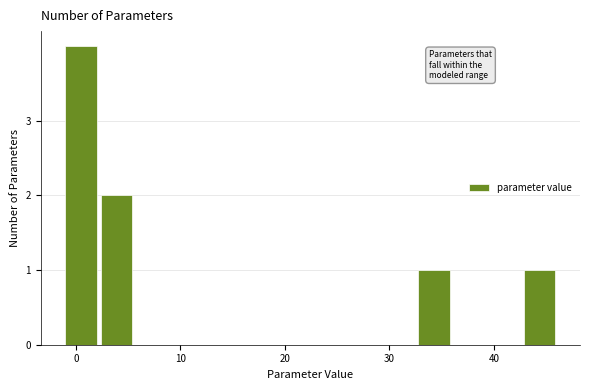

Read against the x-axis, roughly where is the centre of the tallest bar?

1